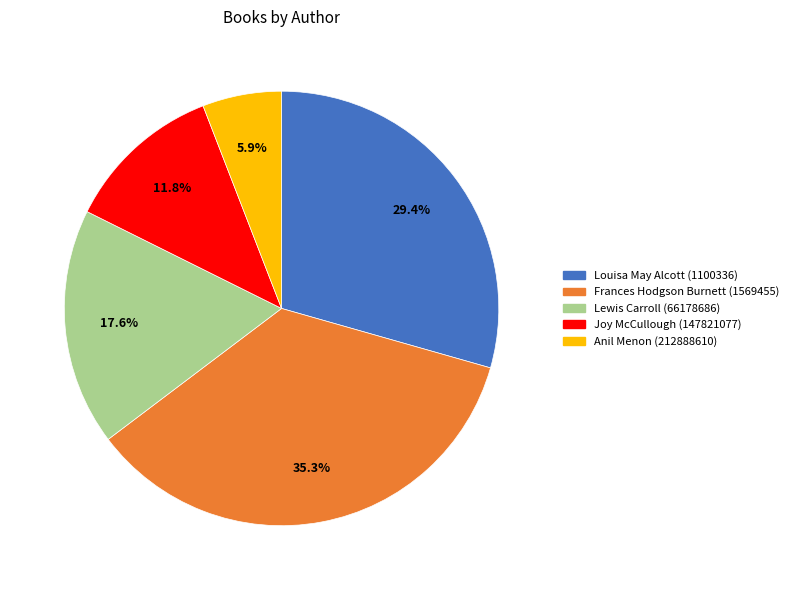

How much of the chart is everything except Louisa May Alcott (1100336)?

70.6%